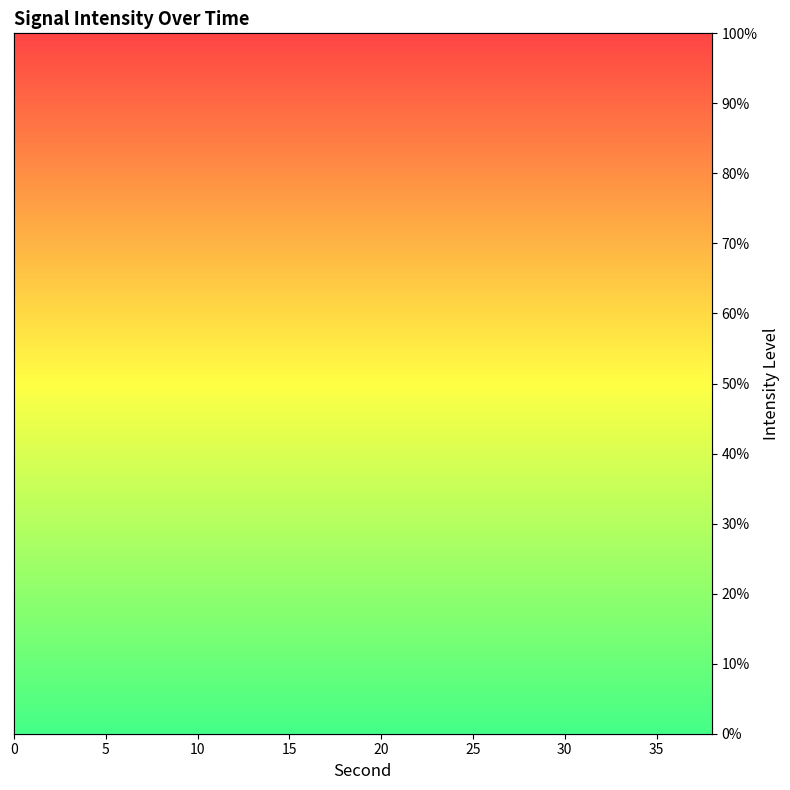

Reading left to right, transcribe all the data shown in this chart.

73.3	68.6	67.2	35.4	71.1	32.4	75.5	73.0	20.1	62.1	59.2	67.7	24.1	73.8	65.6	75.2	63.3	38.6	56.5	61.0